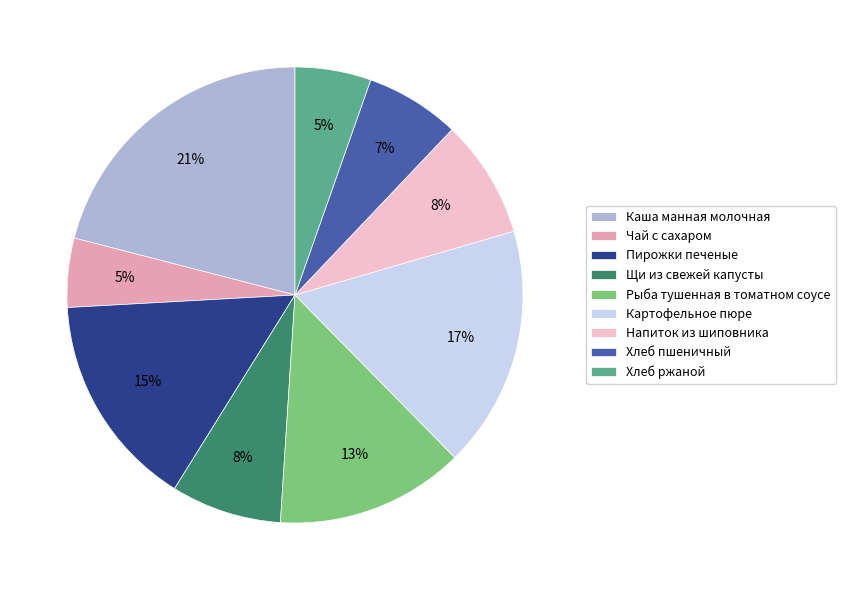

How many segments does this pie chart have?

9